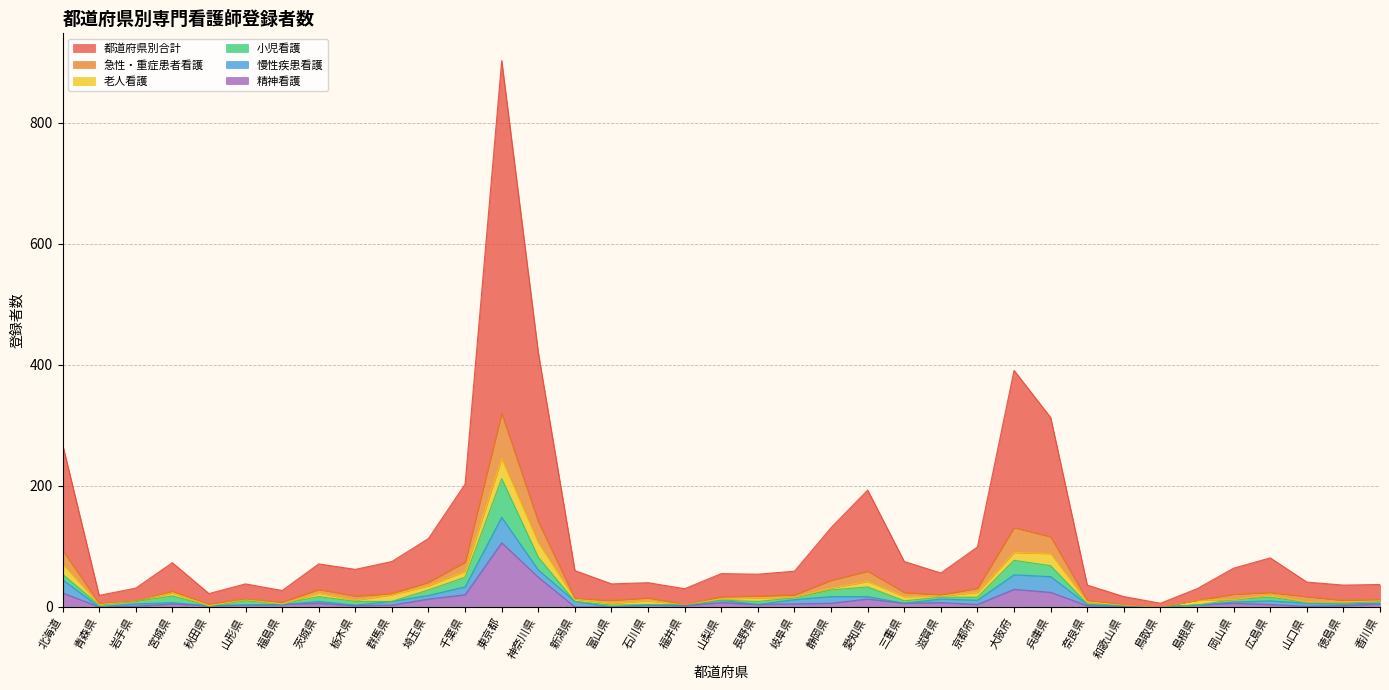

At which category is the sum across all series the highest?

東京都